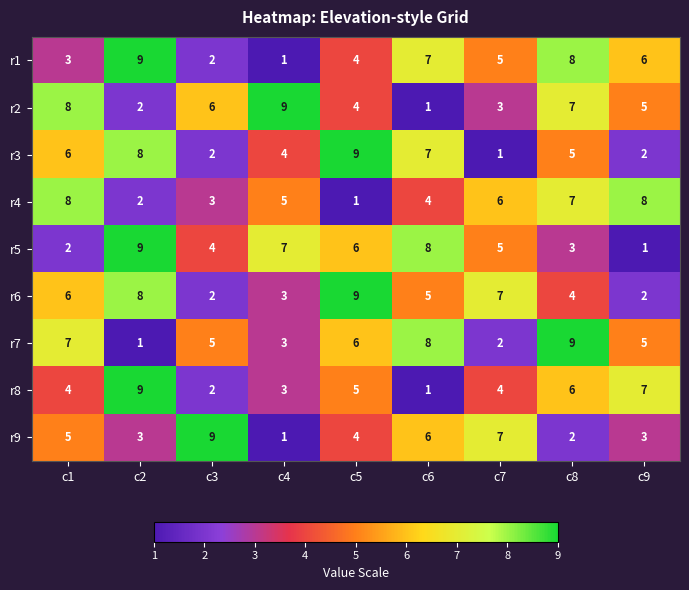

What is the sum of all r9 values?

40